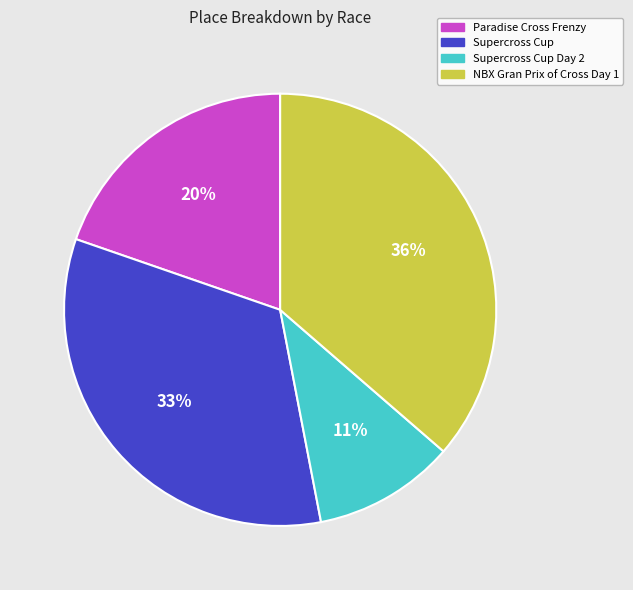

How many slices are in this pie chart?

4